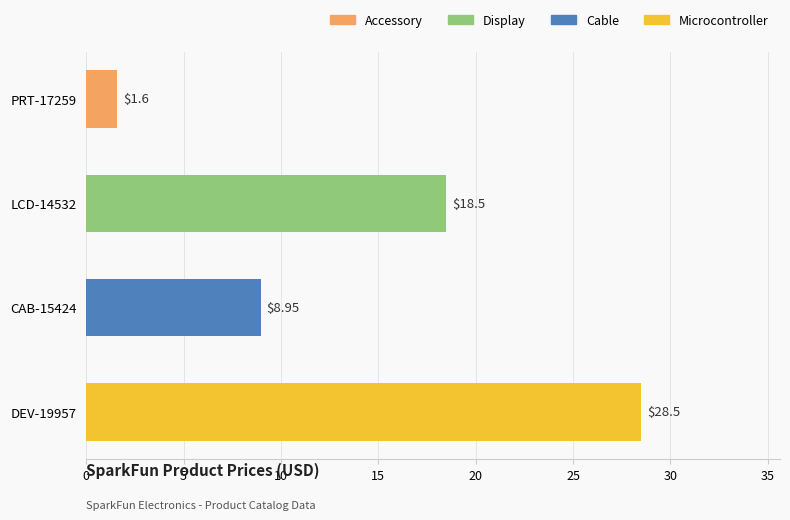

List the labels in order of value, smallest first.

PRT-17259, CAB-15424, LCD-14532, DEV-19957